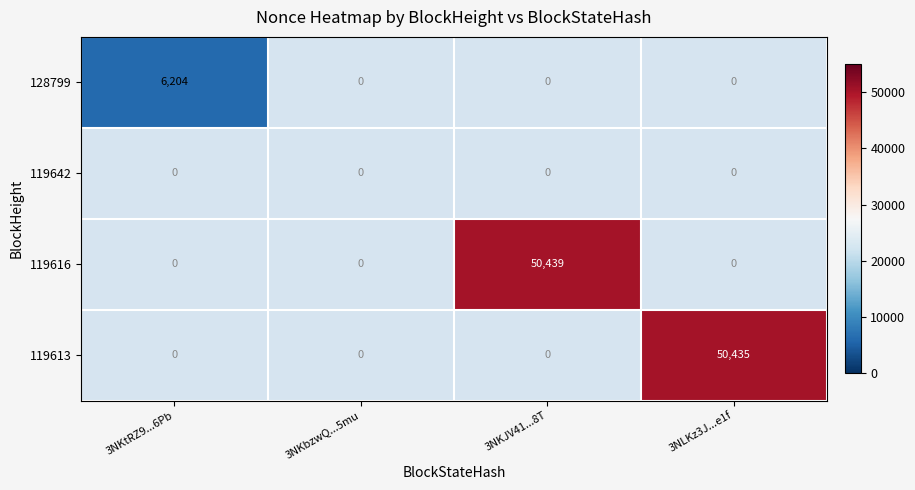

At which label does 119613 reach its minimum?

3NKtRZ9...6Pb